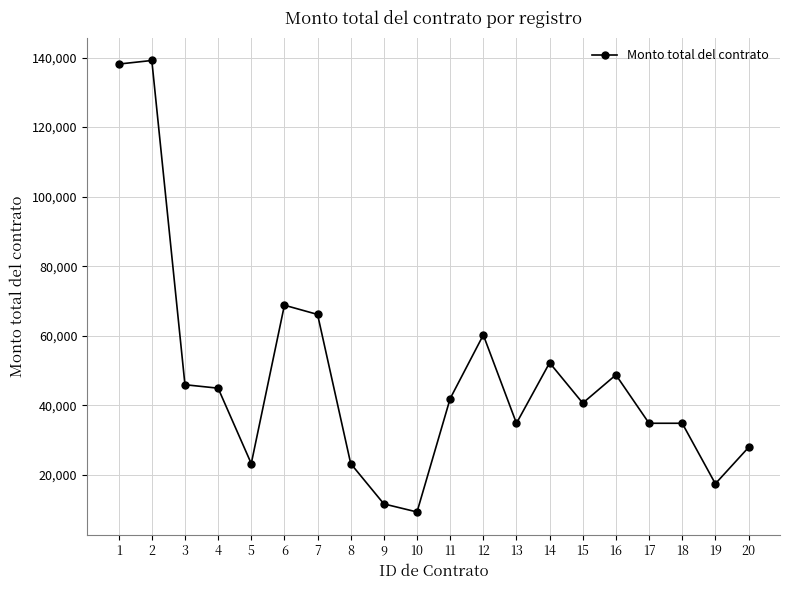

True or false: the data shows 11600.0 at 9.

True